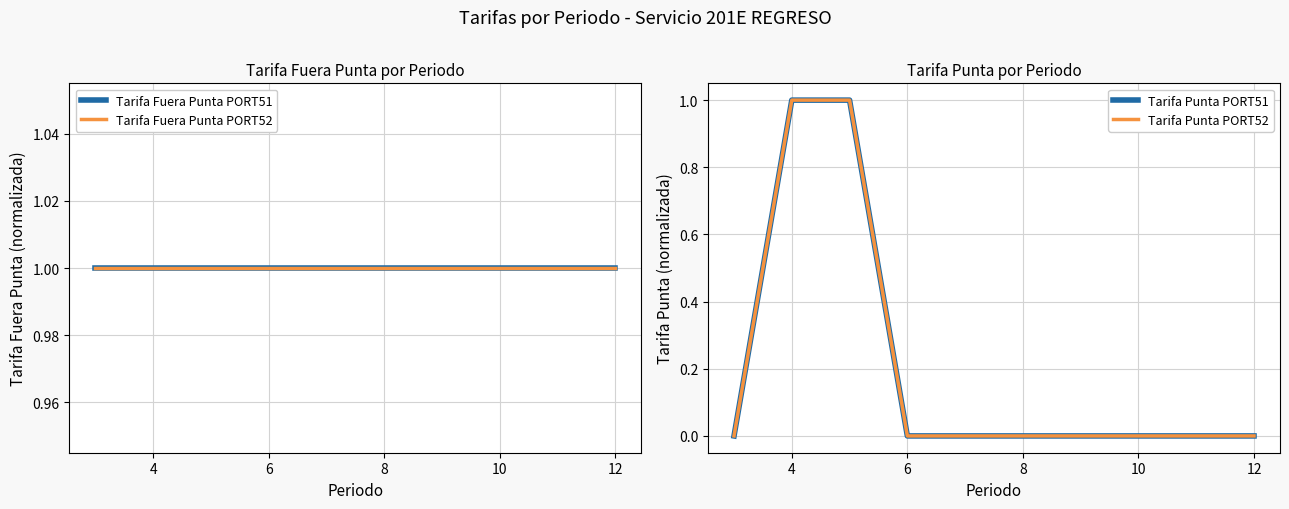

Is this an area chart (filled region under the line)?

No